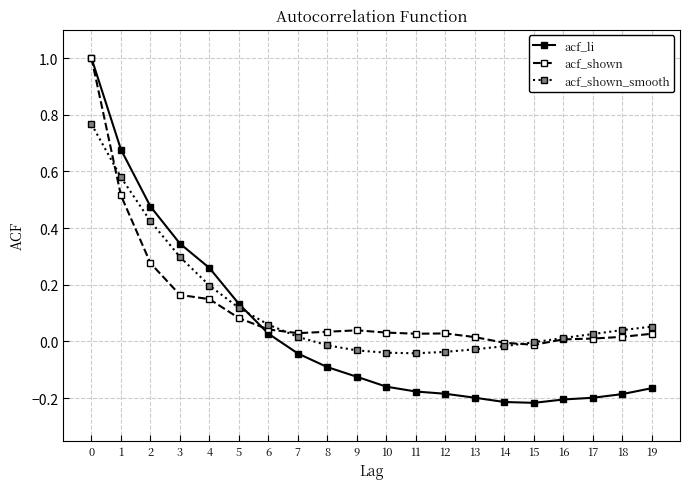

Does the chart display data point markers on the line(s)?

Yes